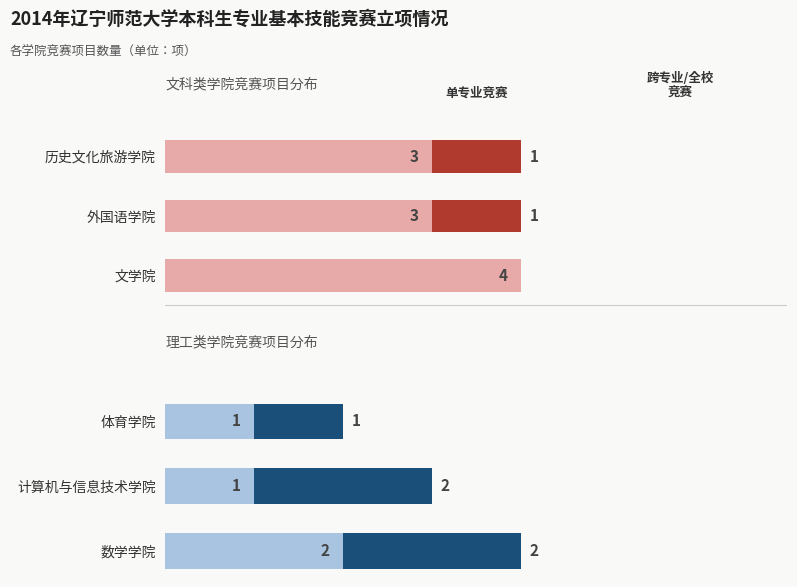

The 单专业竞赛 series shows 1 at 体育学院. True or false?

True